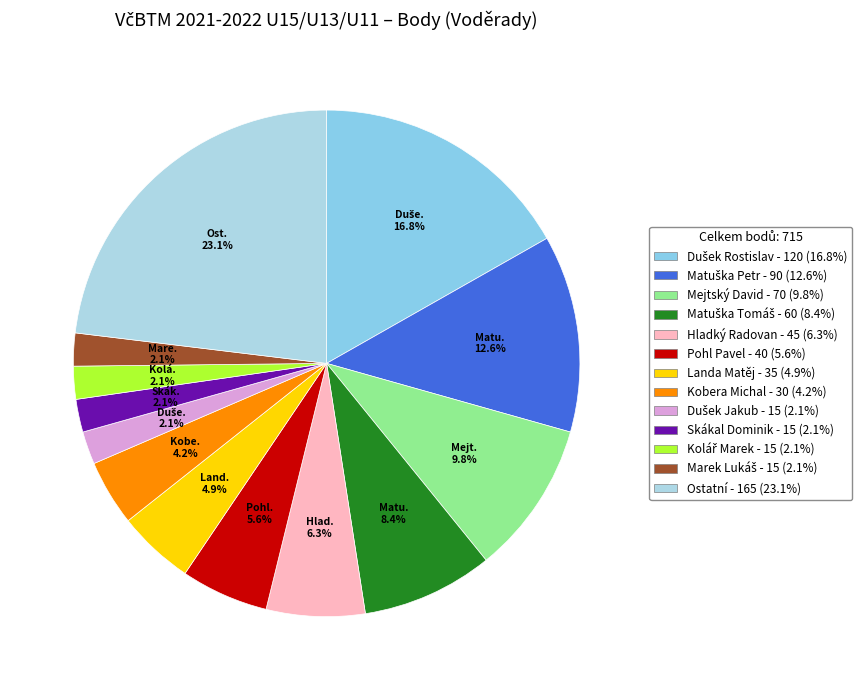

How many slices are in this pie chart?

13